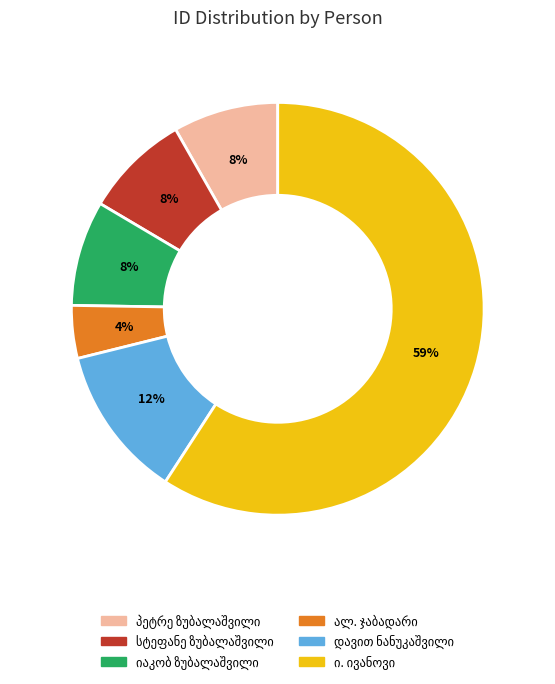

To the nearest percent, what is the average slice percentage?

17%